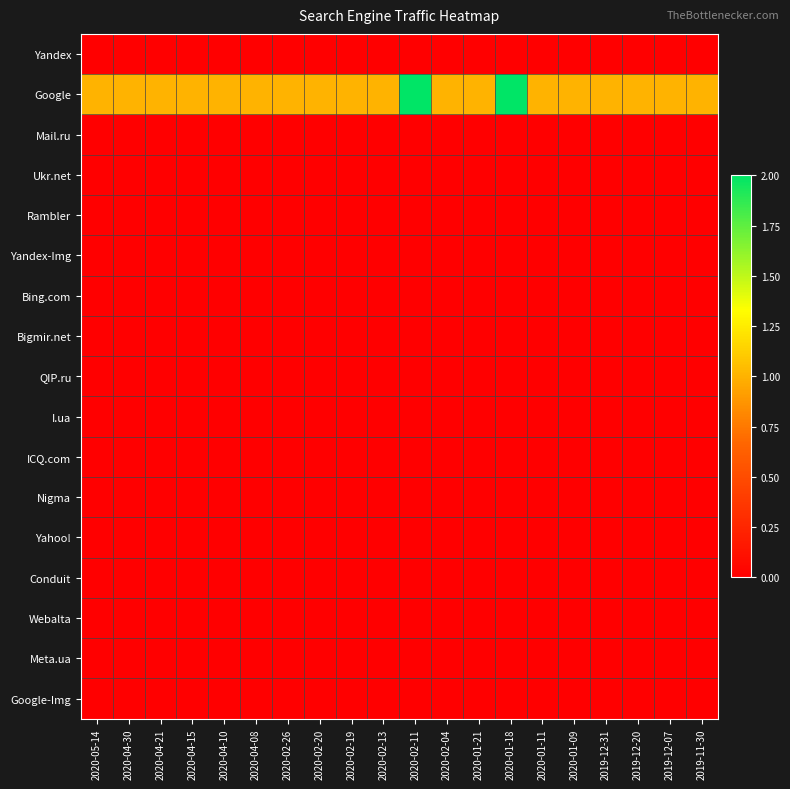

Count the number of categories in the chart.

20